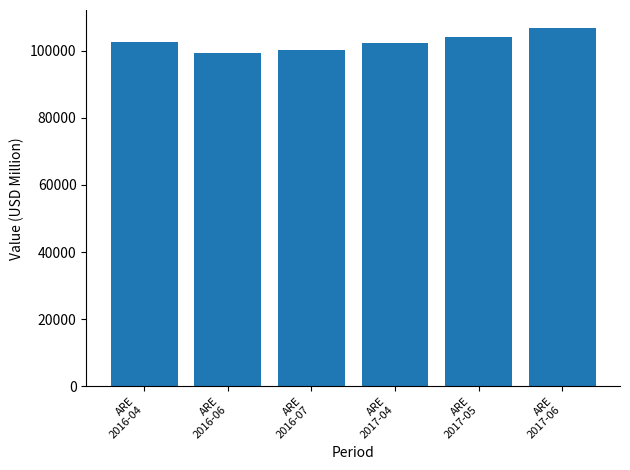

What is the label of the 5th bar from the right?

ARE
2016-06